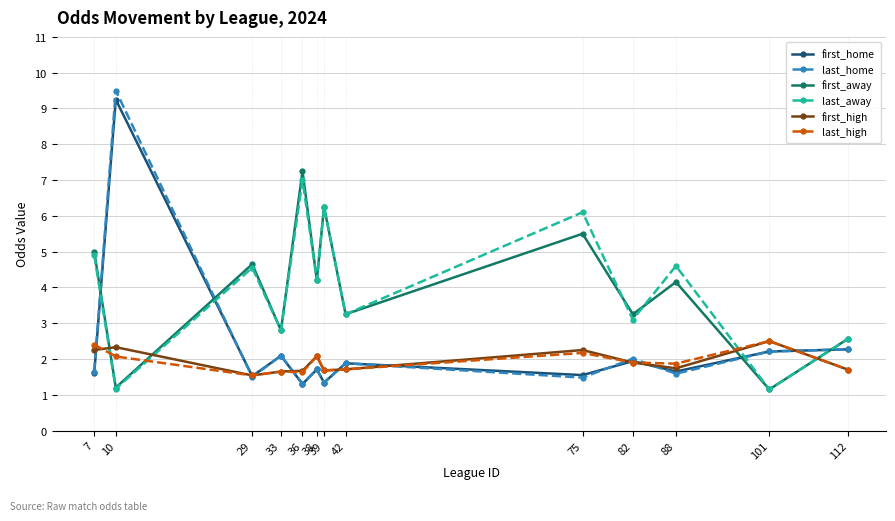

How many intersections are there between last_high and first_away?

4